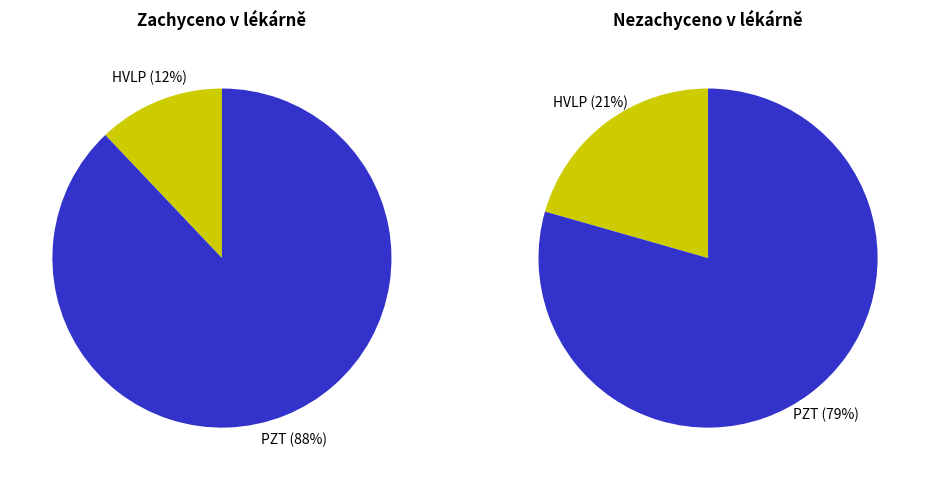

Is there any slice that represents more than half of the pie?

Yes